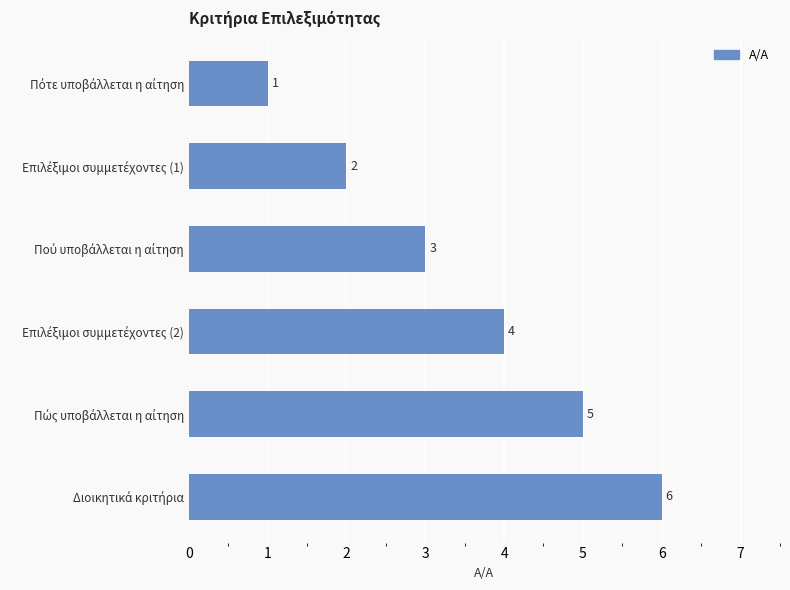

How many values are between 2 and 5?

4